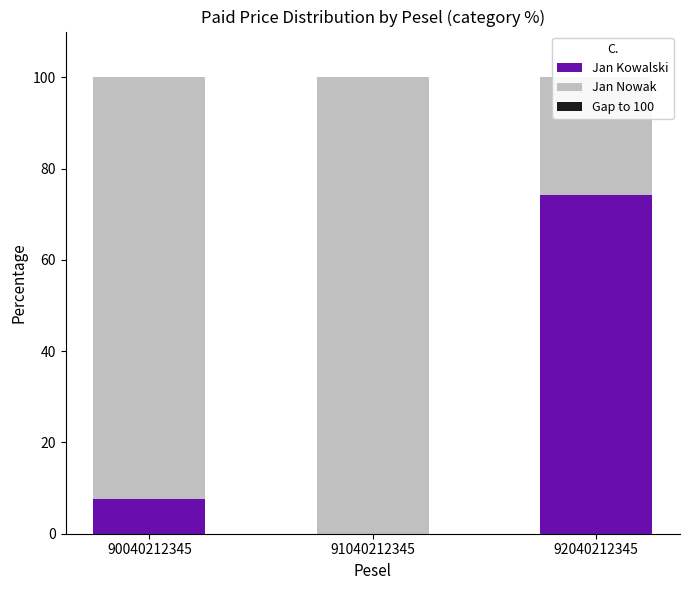

At which label is Gap to 100 closest to 0?

90040212345